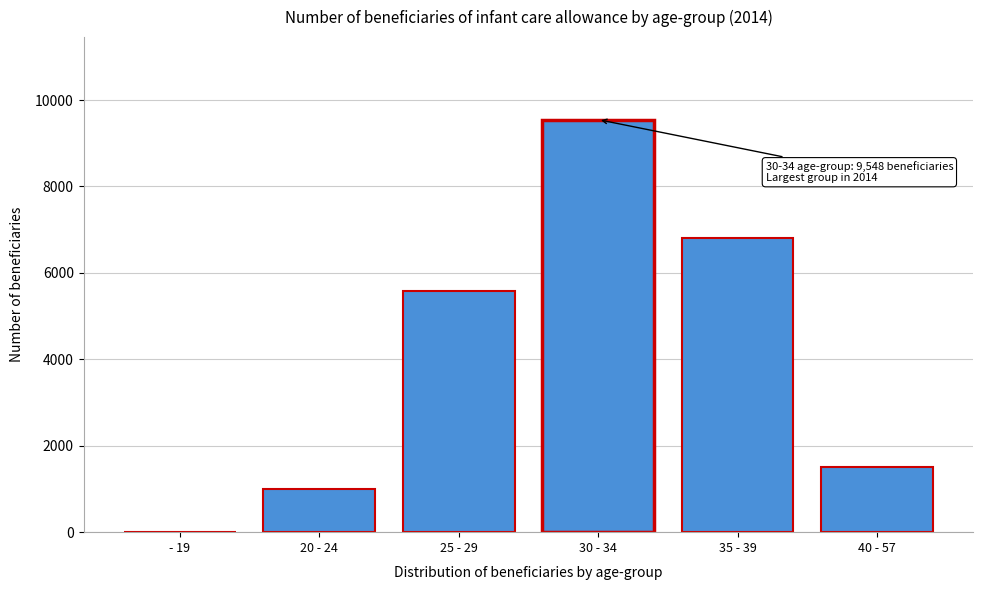

Reading left to right, transcribe all the data shown in this chart.

- 19=8.2	20 - 24=1009.8	25 - 29=5587.7	30 - 34=9547.5	35 - 39=6799.0	40 - 57=1512.7